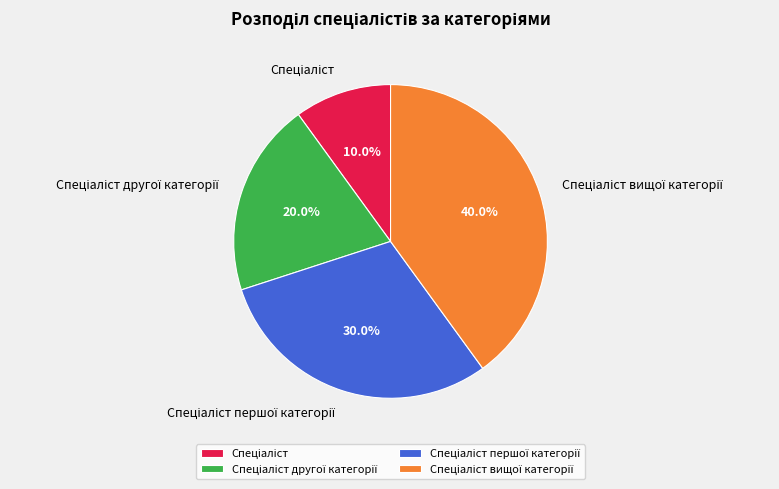

Does any single category account for the majority?

No